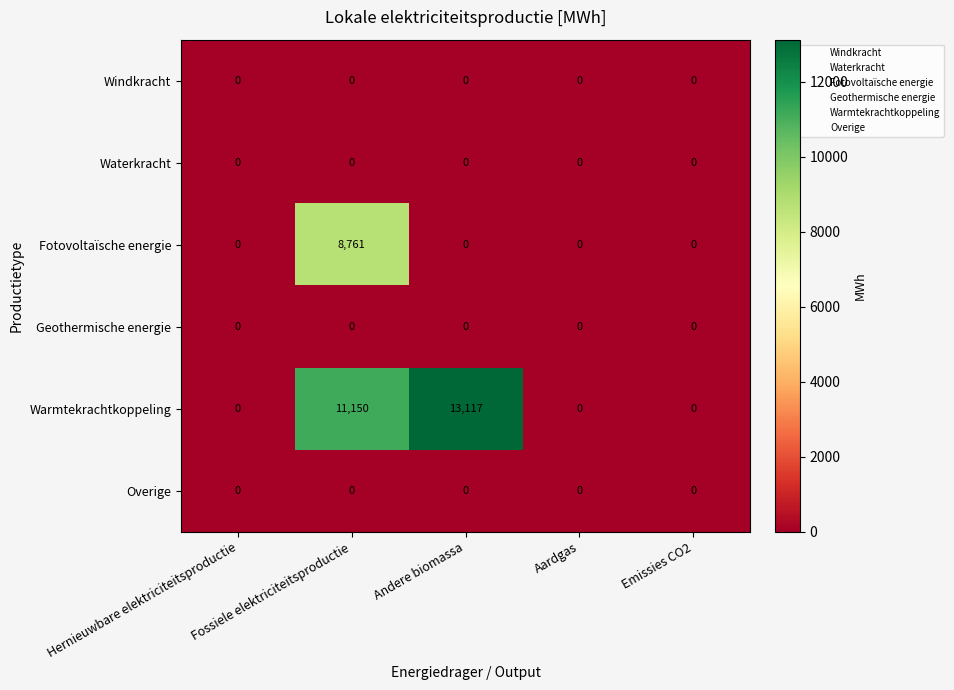

Which series has the widest spread of values?

Warmtekrachtkoppeling